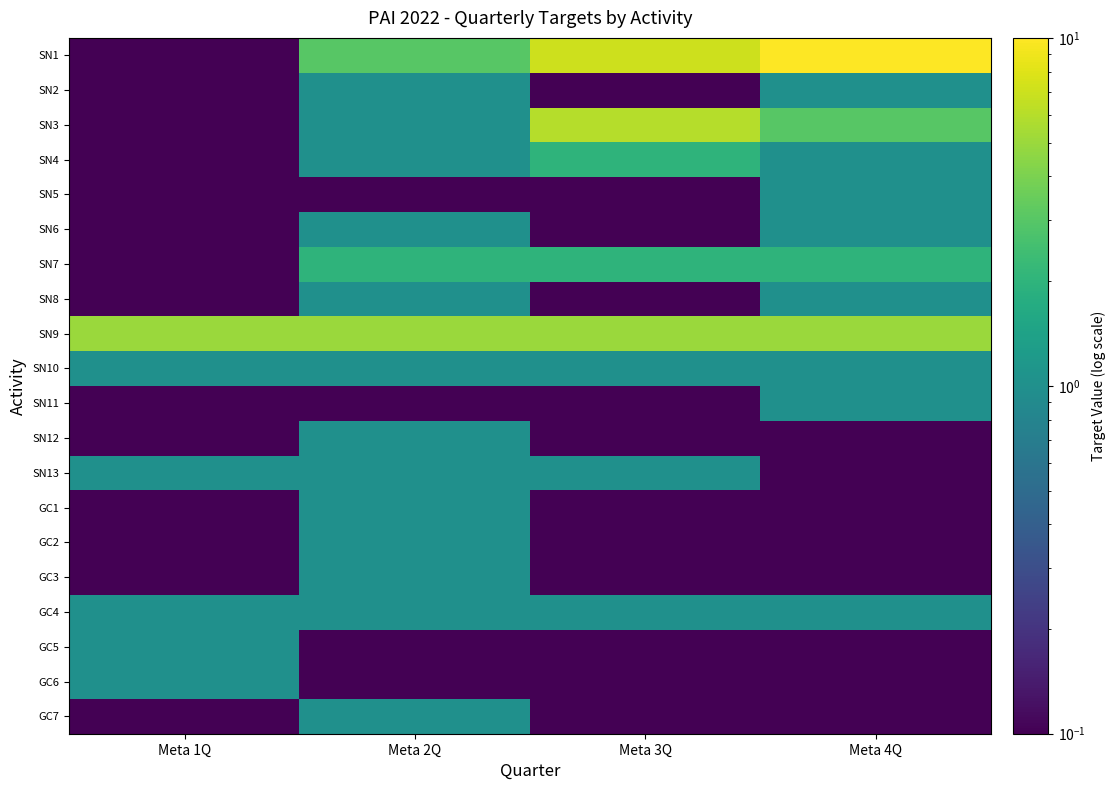

Which series has the widest spread of values?

SN1